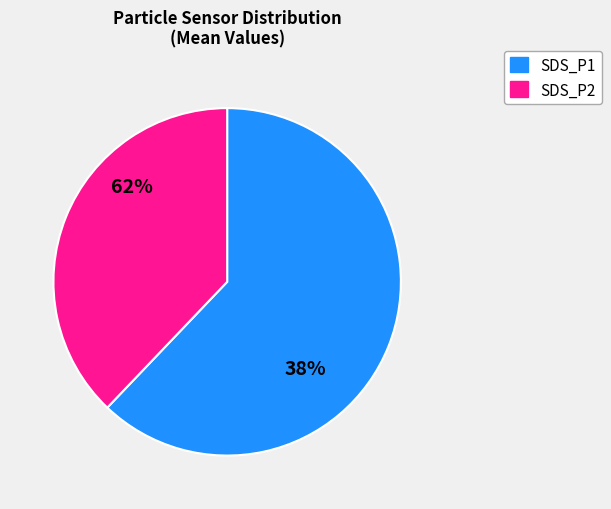

What percentage is the SDS_P1 slice, to the nearest percent?

62%